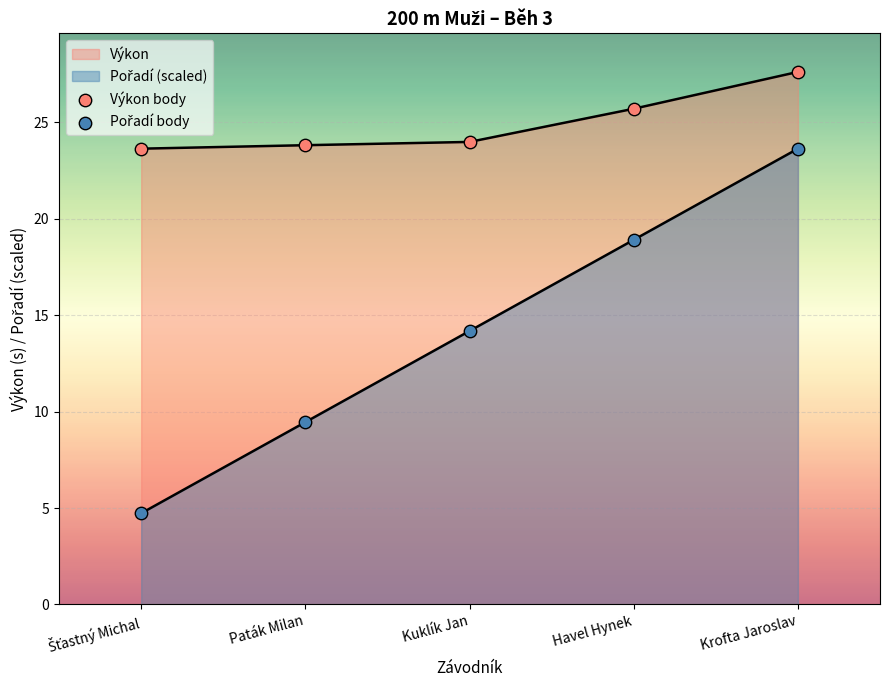

At which category is the sum across all series the highest?

Krofta Jaroslav